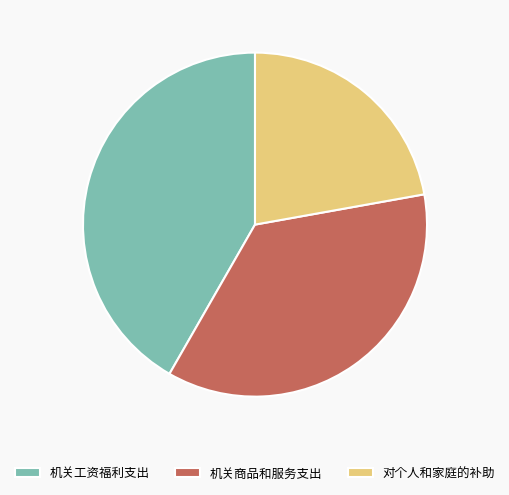

Rank the categories by value from lowest to highest.

对个人和家庭的补助, 机关商品和服务支出, 机关工资福利支出